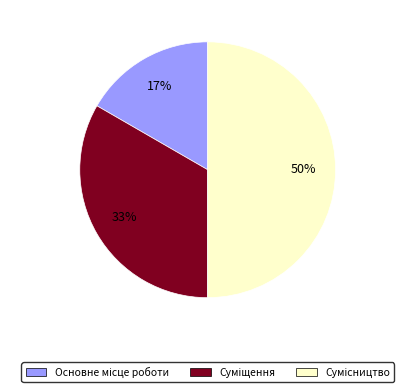

To the nearest percent, what is the average slice percentage?

33%